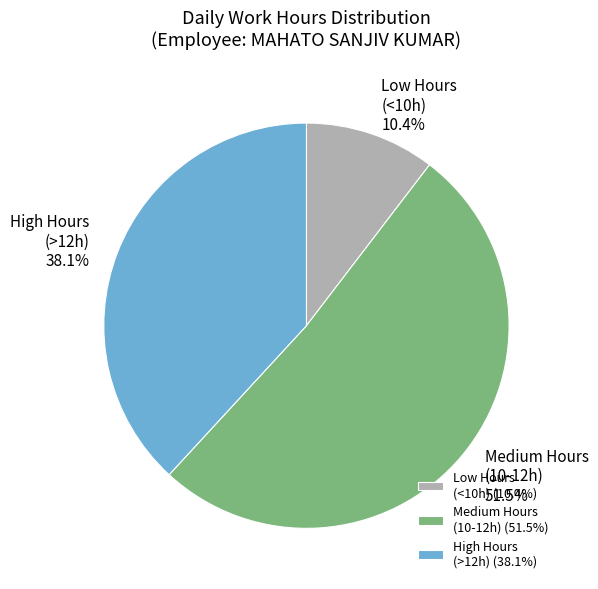

What is the ratio of the value at High Hours (>12h) to the value at Medium Hours (10-12h)?

0.7